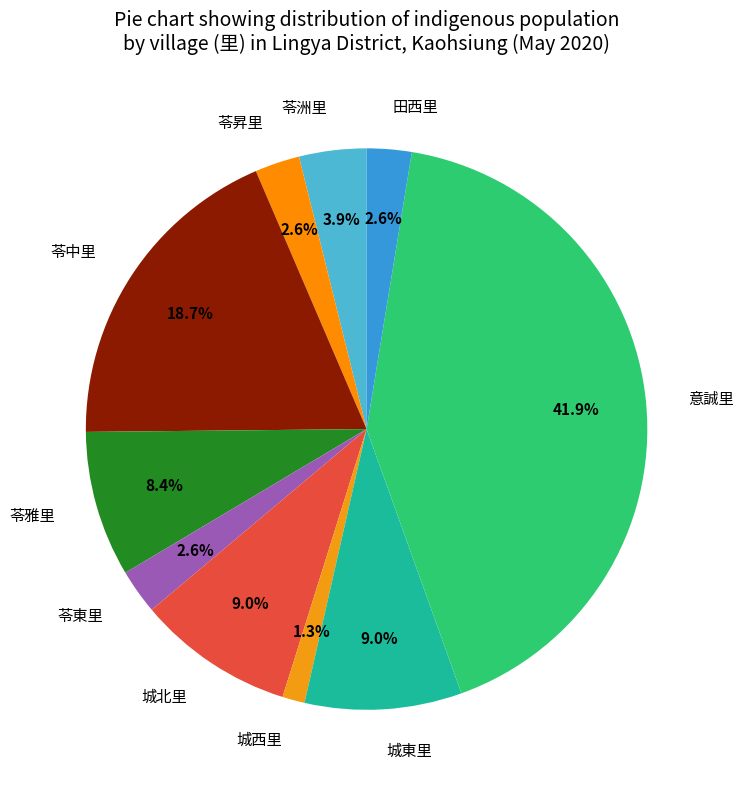

Does 苓中里 account for over 50% of the chart?

No